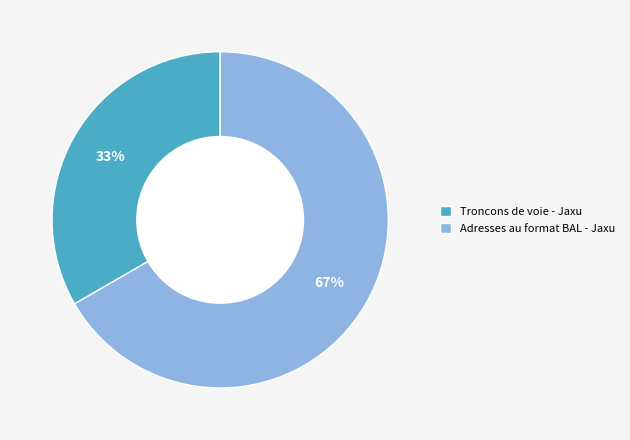

To the nearest percent, what portion does Troncons de voie - Jaxu represent?

33%